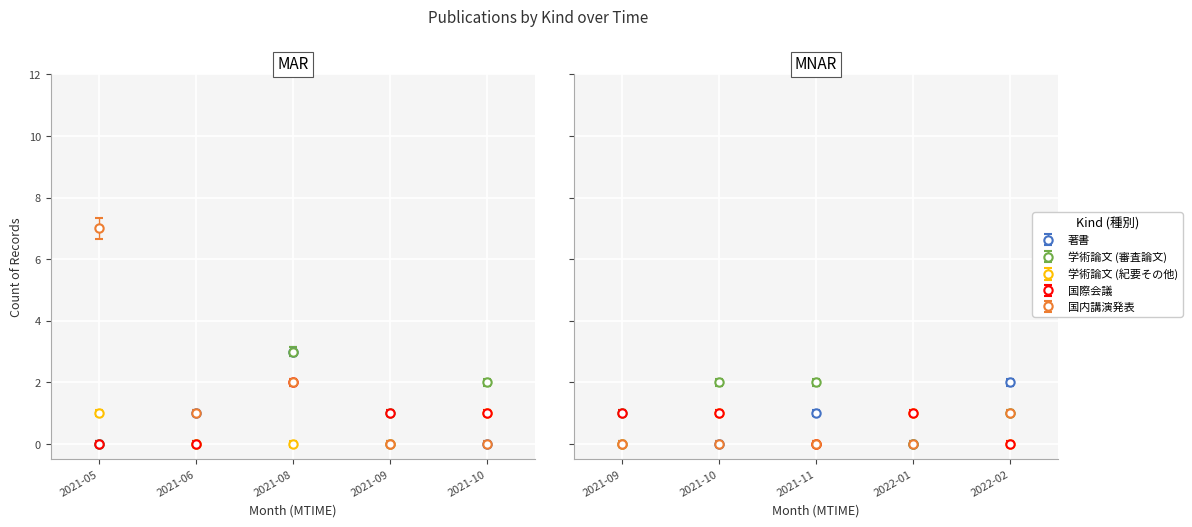

What is the sum of all 学術論文 (審査論文) values?

9